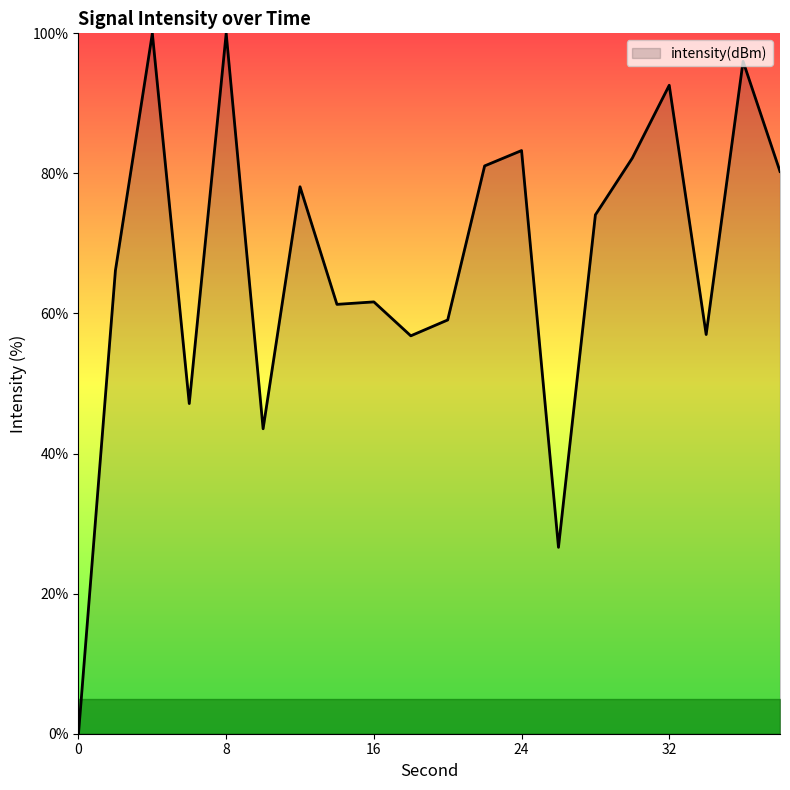

What is the difference between the maximum and minimum values?

100.0